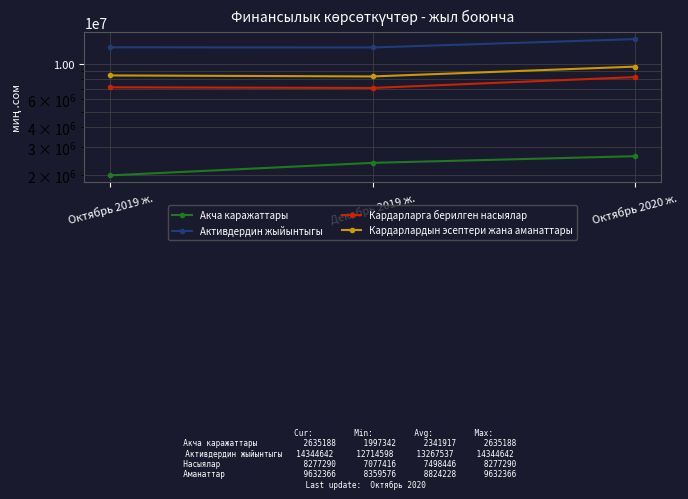

Does the chart have visible grid lines?

Yes